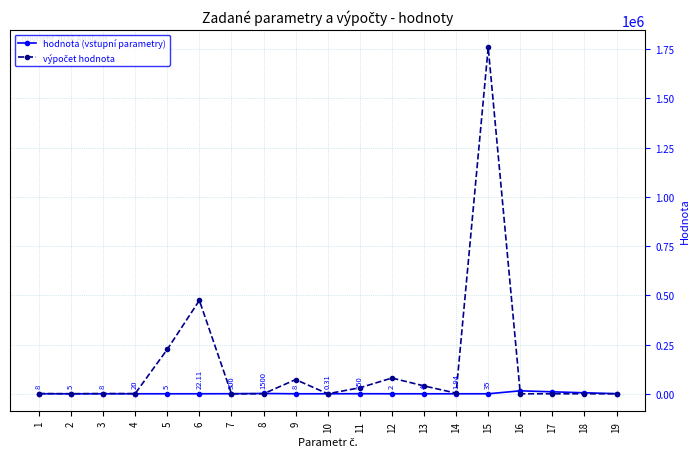

True or false: hodnota (vstupní parametry) has a value of 300.0 at 7.

True